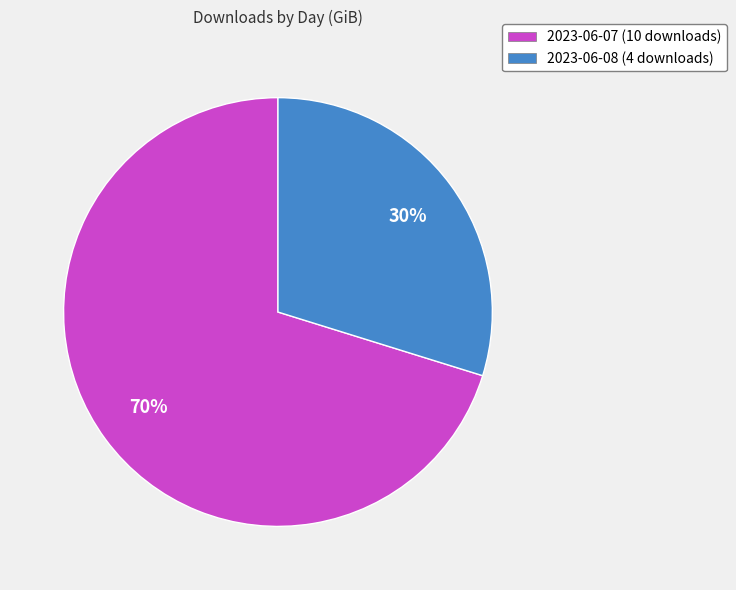

To the nearest percent, what percentage of the pie is 2023-06-08 (4 downloads)?

30%